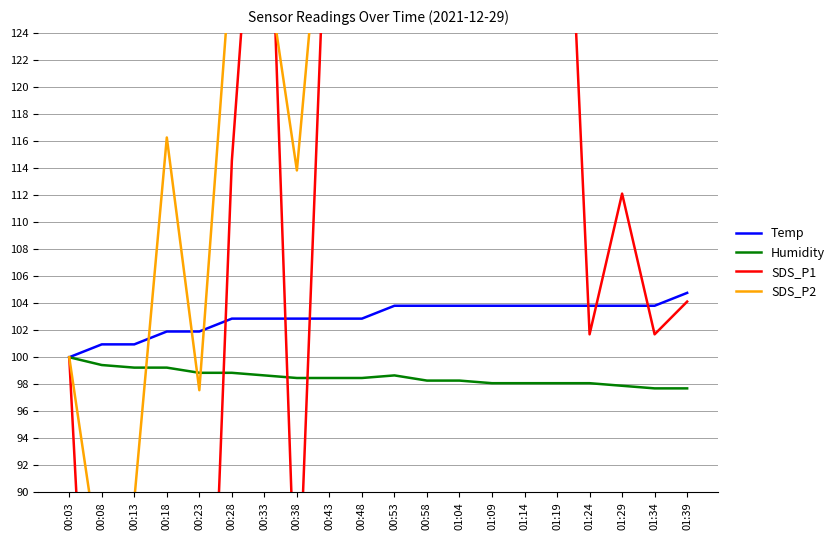

How many values in the SDS_P1 series exceed 114?

10